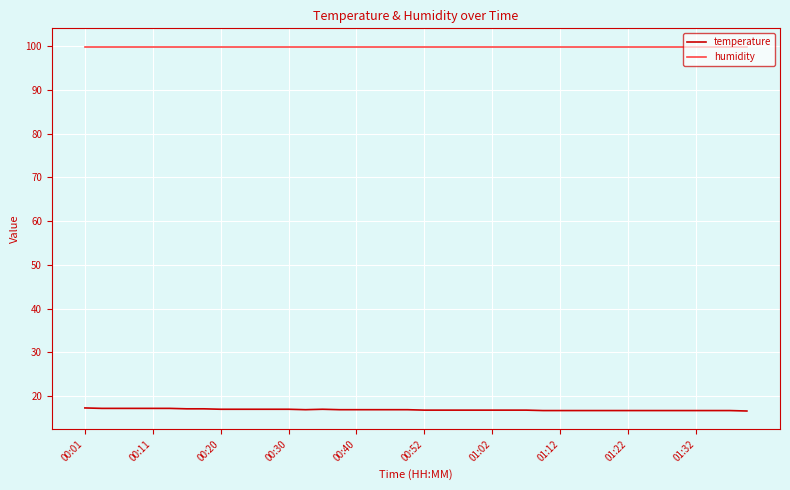

What is the minimum value shown in the chart?

16.6